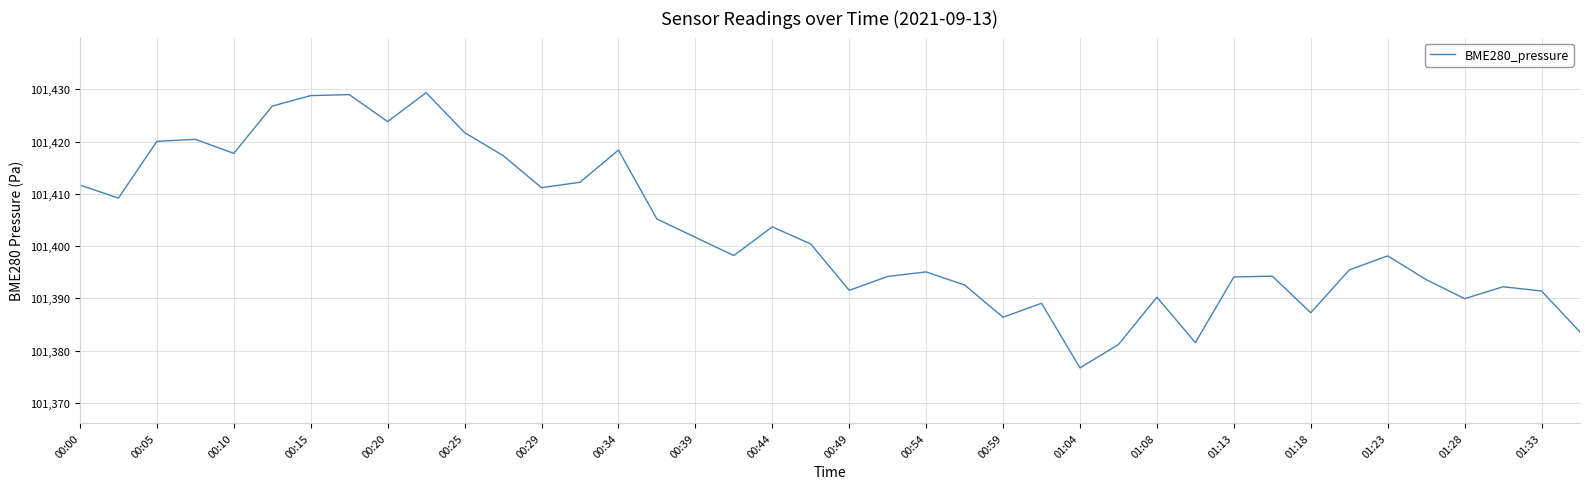

What is the smallest value displayed?

101376.7